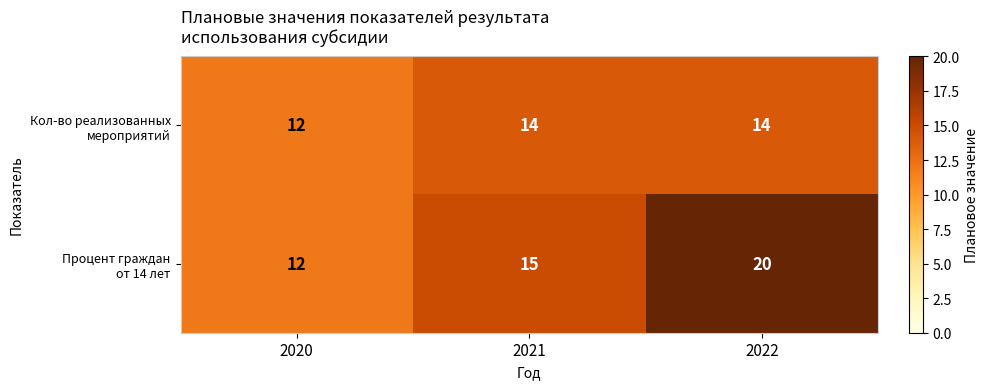

At which category is the sum across all series the highest?

2022